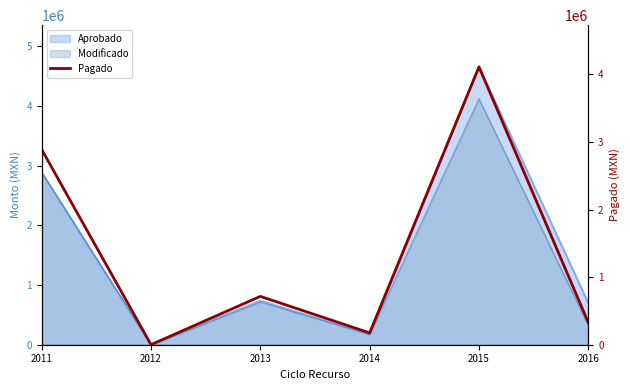

Rank the categories by value from highest to lowest.

2015, 2011, 2013, 2016, 2014, 2012